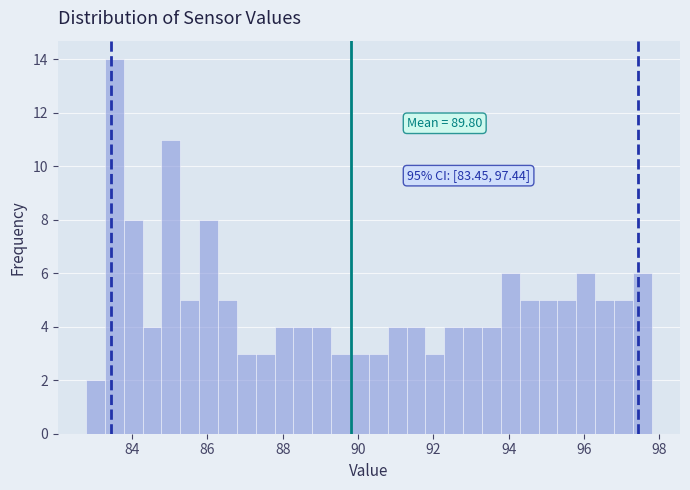

Around what value on the x-axis is the tallest bar? Give the approximate position of its centre, as read against the axis.

83.6